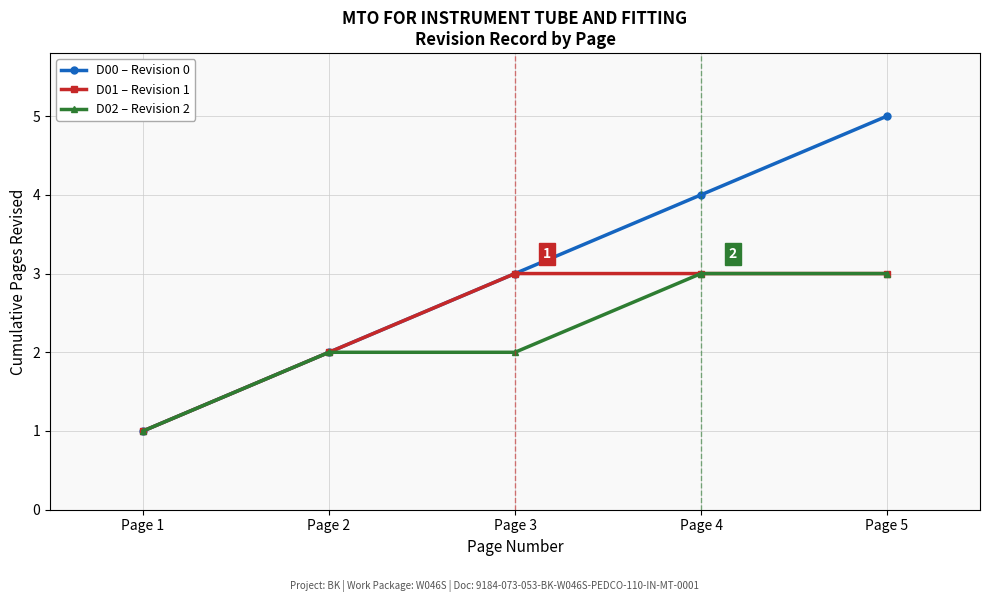

List the series in order of their overall mean, lowest first.

D02 – Revision 2, D01 – Revision 1, D00 – Revision 0